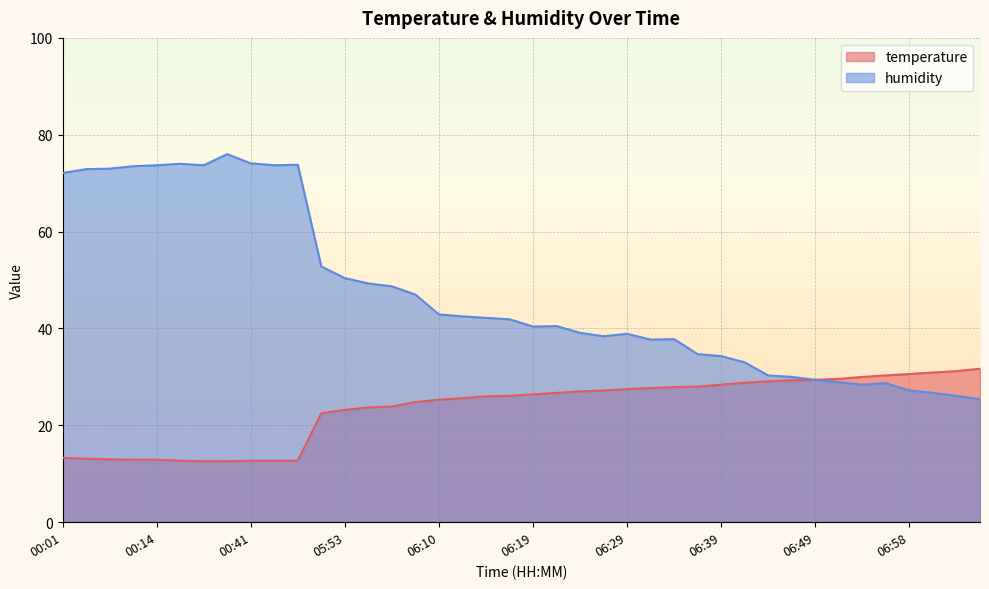

How many values in the humidity series are below 41?

20